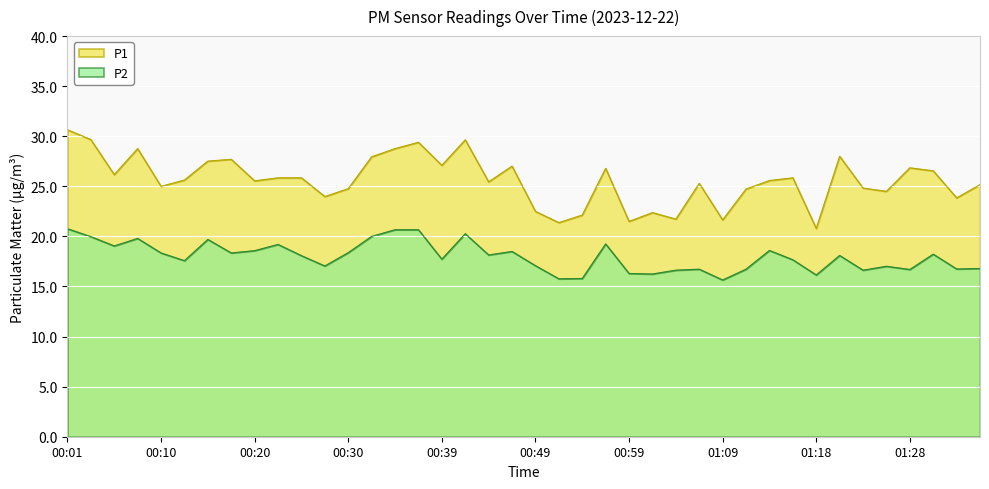

What is the difference between the highest and lowest values at 01:28?

10.2